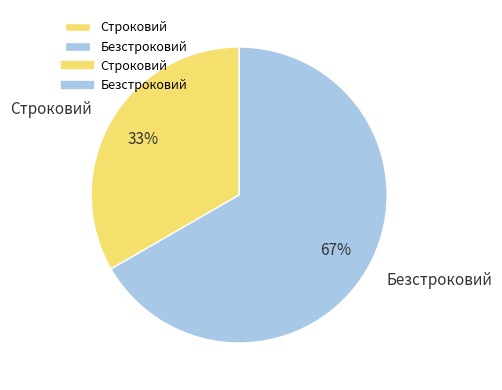

What percentage is the Строковий slice, to the nearest percent?

33%